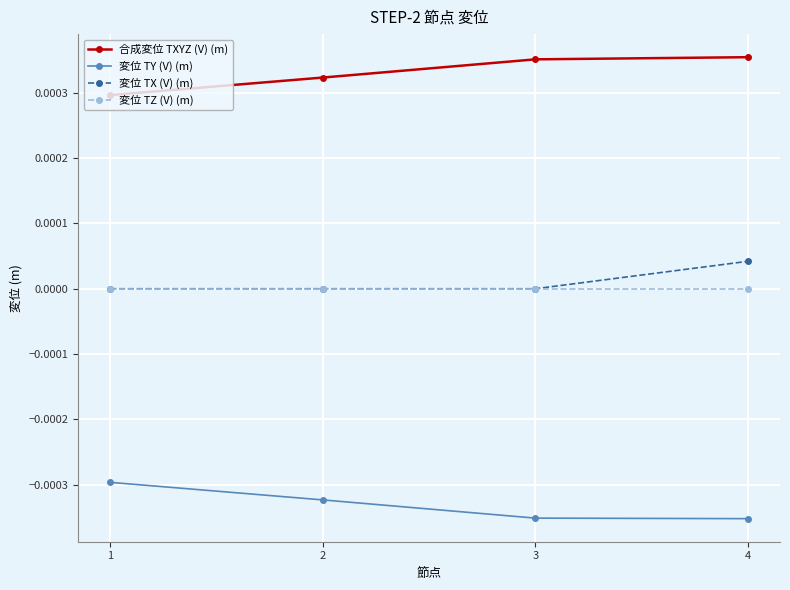

Which series has the largest total across all categories?

合成変位 TXYZ (V) (m)